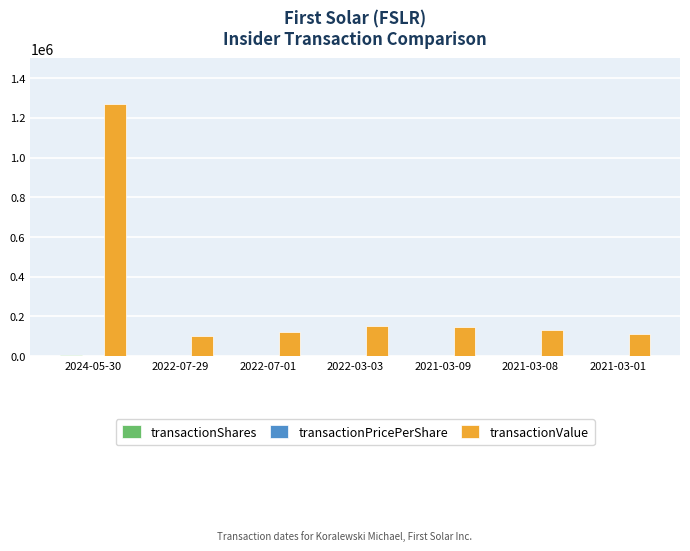

What is the sum of all transactionValue values?

2037392.0